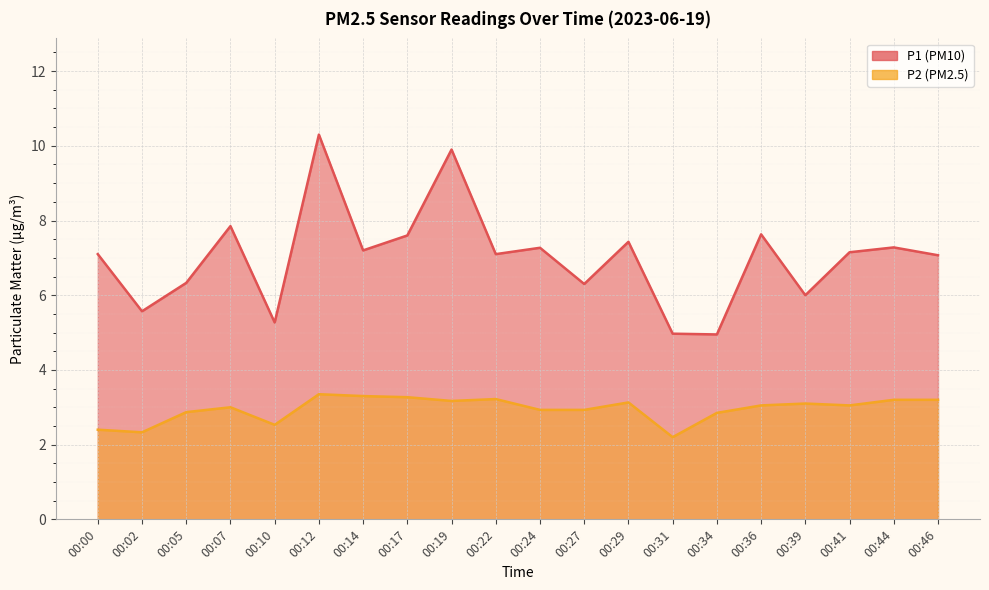

At which label is P1 closest to 7?

00:46